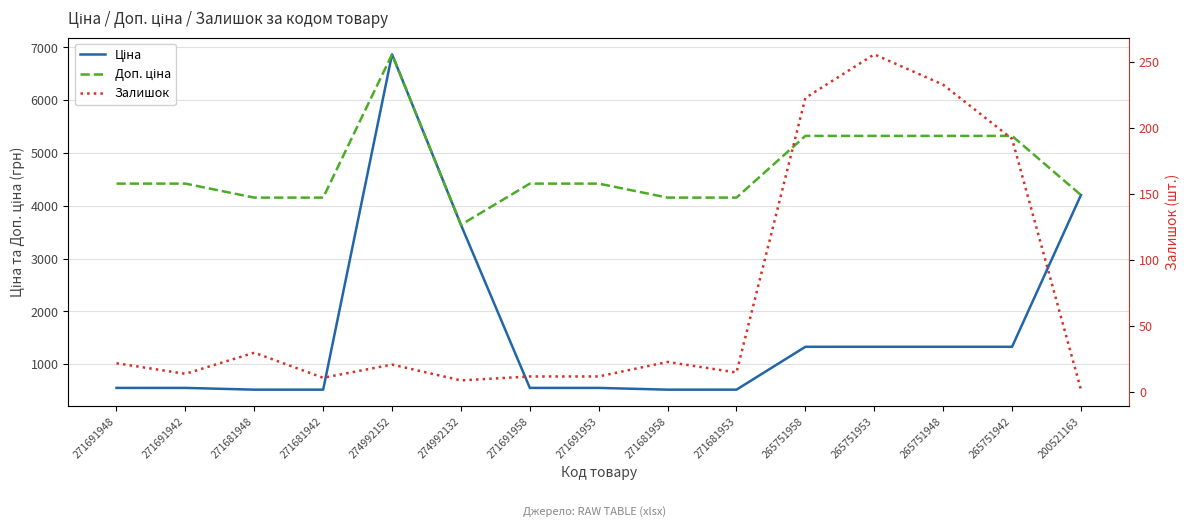

What is the label of the 6th point from the right?

271681953